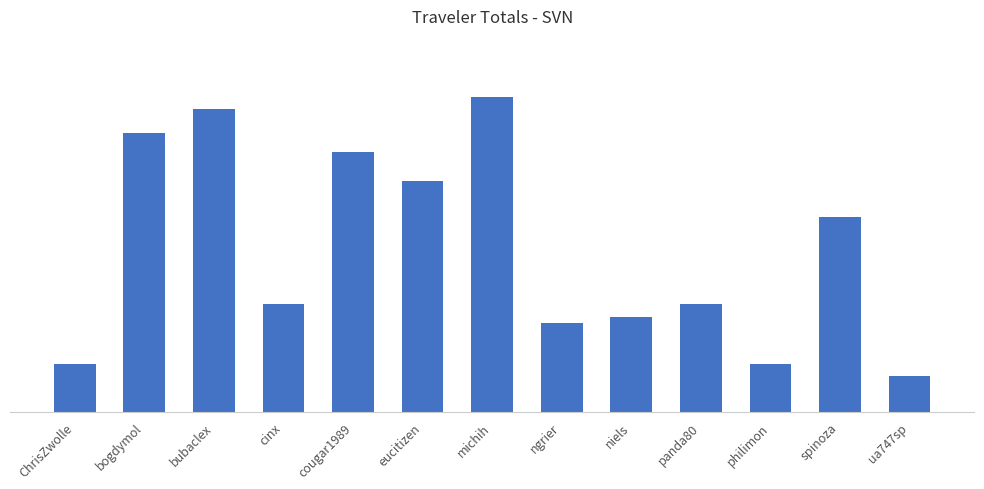

True or false: the data shows 11.7 at ngrier.

True